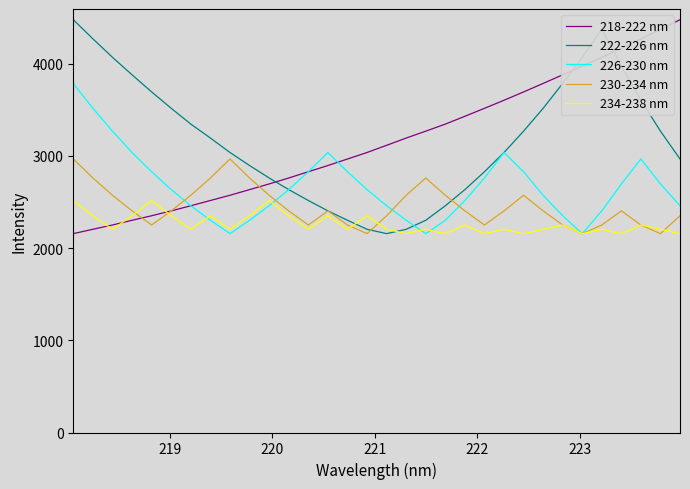

In 222-226 nm, how many points are lower than both neighbors (excluding endpoints)?

1